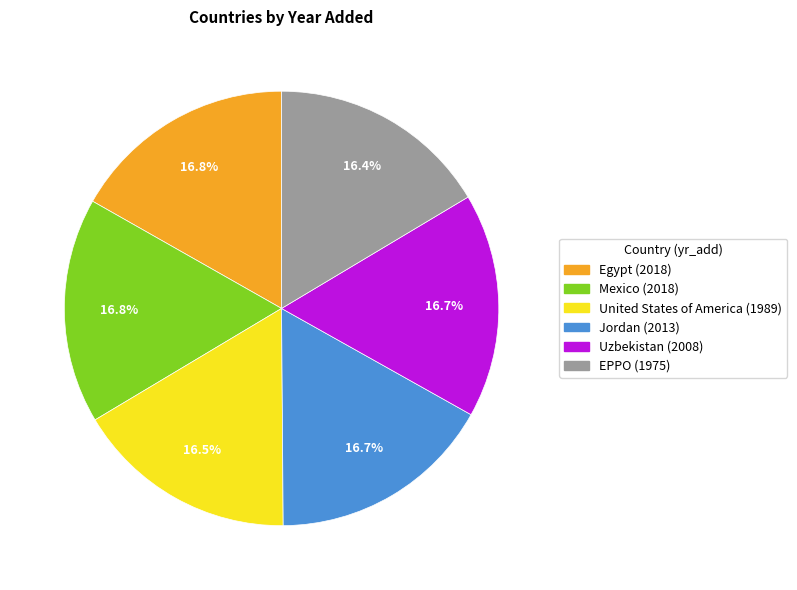

Is there any slice that represents more than half of the pie?

No